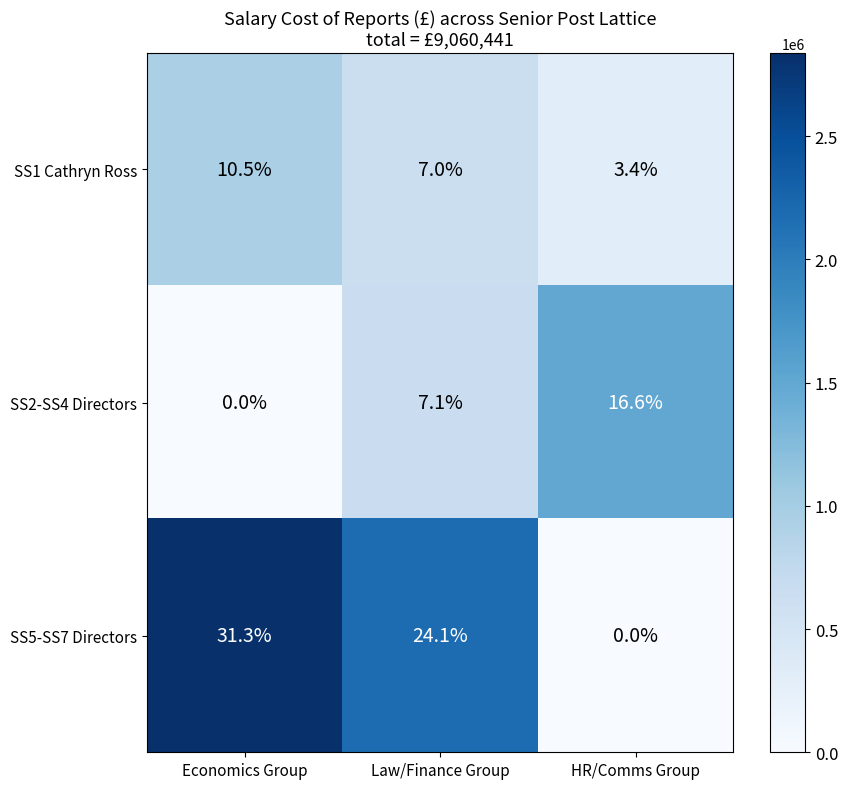

Which series changed the most between Economics Group and HR/Comms Group?

SS5-SS7 Directors